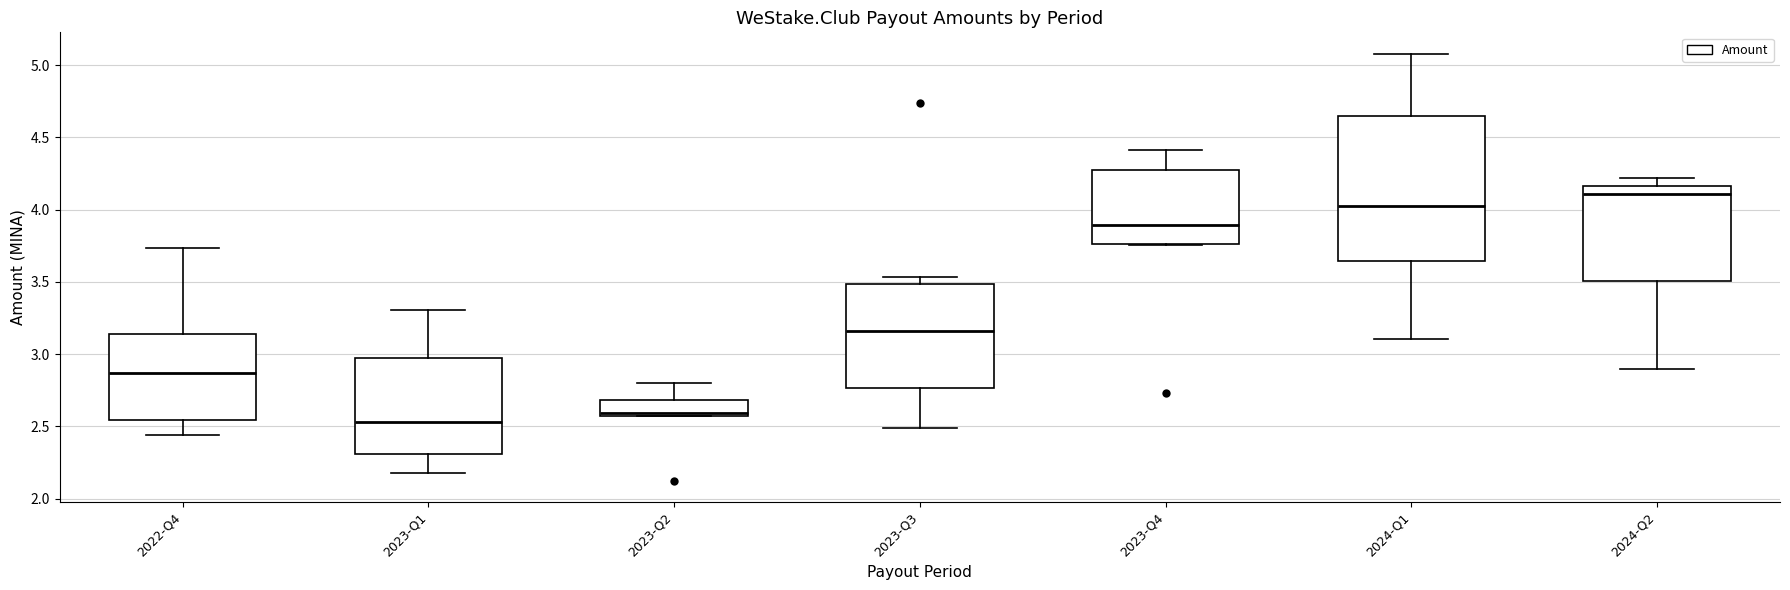

Which box is the tallest, from its lower edge to its upper edge?

2024-Q1